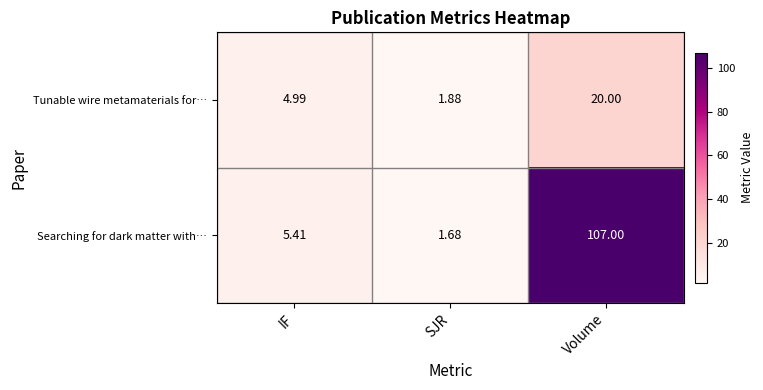

List the series in order of their peak value, highest first.

Searching for dark matter with…, Tunable wire metamaterials for…